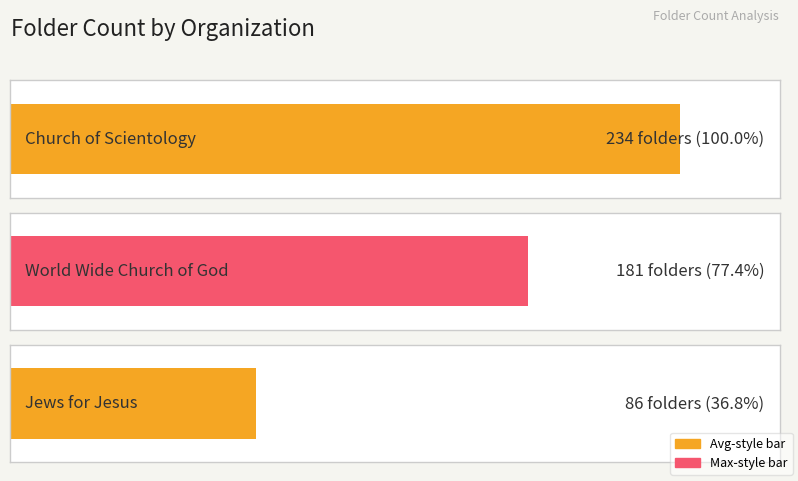

Is it true that the value at Church of Scientology is 65?

False